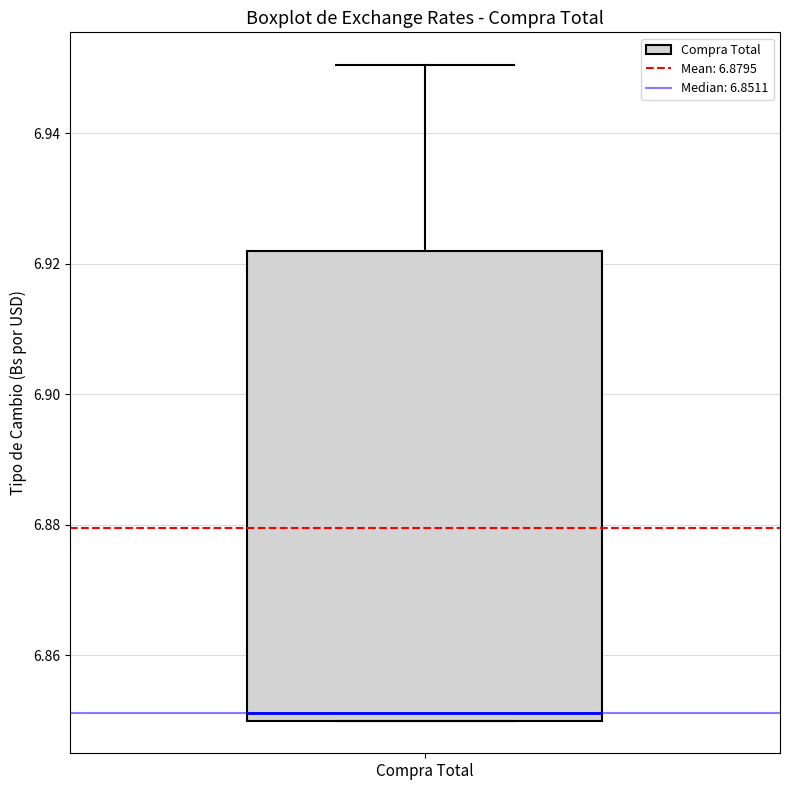

Transcribe this box plot: give where the median line is, the range the box spans, and where the two whiskers end, as read against the y-axis. The values are not printed on the chart, so give them approximately, as read against the axis.

median 6.852, box 6.850 to 6.922, whiskers 6.850 to 6.950